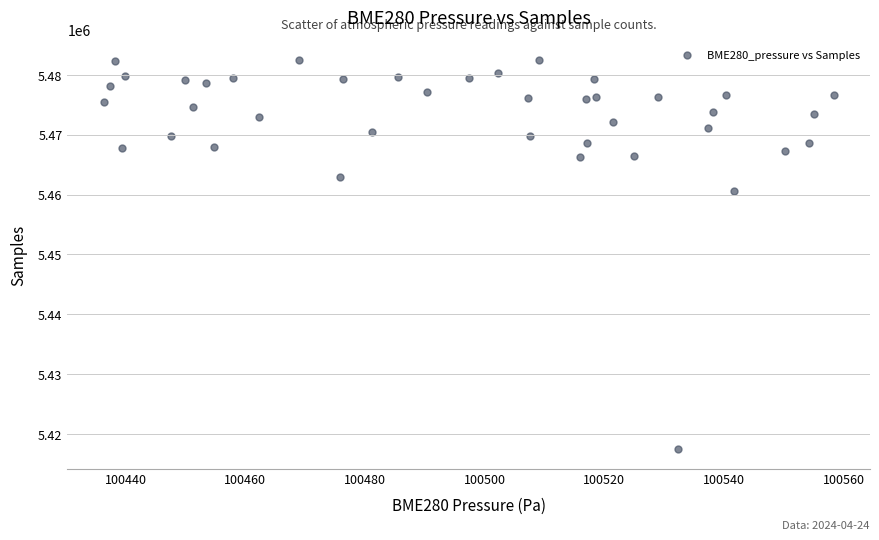

What Y value in the scatter plot is closest to 5450029?

5460654